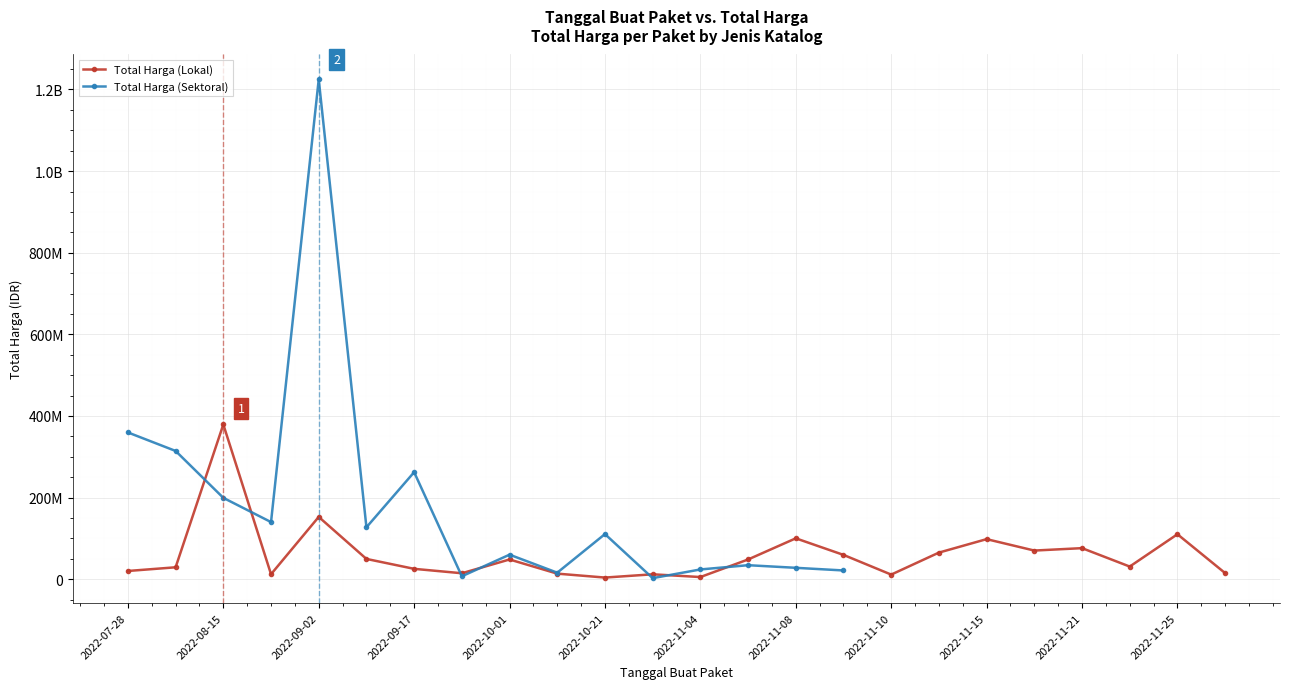

Does the chart display data point markers on the line(s)?

Yes